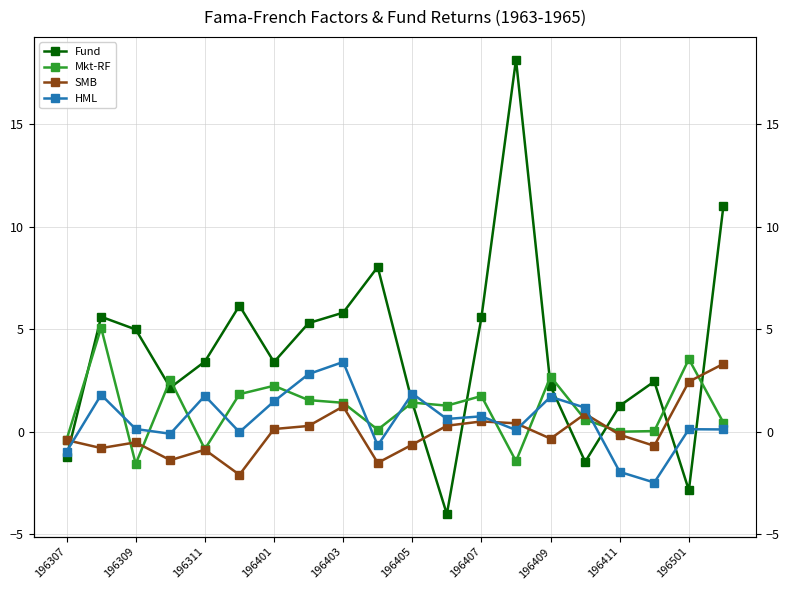

Between 196401 and 196403, which series saw the biggest shift?

Fund